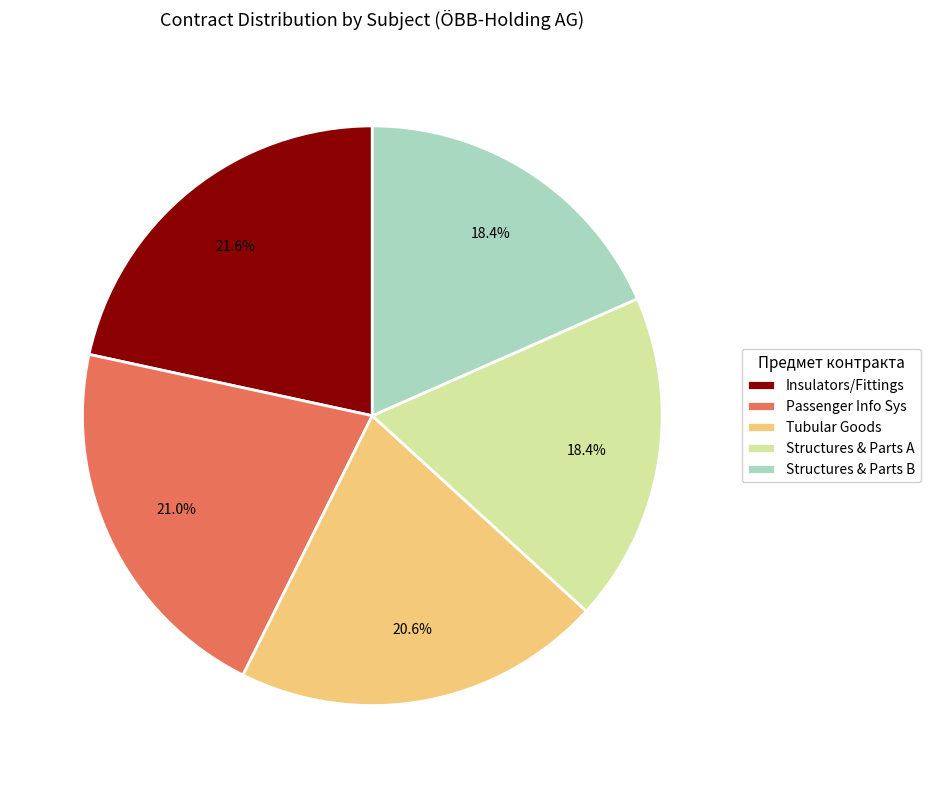

Approximately how many times larger is the value at Insulators/Fittings compared to Structures & Parts A?

1.2